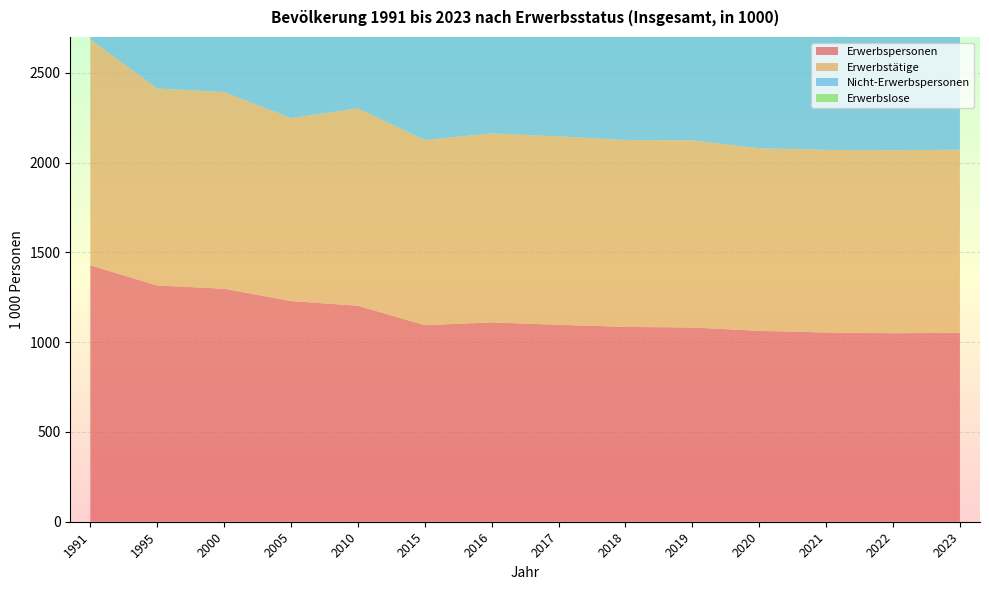

Reading left to right, extract all data points from this chart.

Erwerbspersonen: 1991=1428.4	1995=1315.6	2000=1297.7	2005=1229.0	2010=1203.0	2015=1095.0	2016=1110.0	2017=1097.0	2018=1085.0	2019=1082.0	2020=1063.0	2021=1054.0	2022=1050.0	2023=1052.0
Erwerbstätige: 1991=1258.5	1995=1097.4	2000=1095.3	2005=1019.0	2010=1099.0	2015=1031.0	2016=1053.0	2017=1049.0	2018=1041.0	2019=1042.0	2020=1017.0	2021=1017.0	2022=1019.0	2023=1020.0
Nicht-Erwerbspersonen: 1991=1169.7	1995=1196.7	2000=1147.0	2005=1116.0	2010=1038.0	2015=1058.0	2016=1059.0	2017=1014.0	2018=1024.0	2019=1019.0	2020=1033.0	2021=1036.0	2022=1034.0	2023=1044.0
Erwerbslose: 1991=169.8	1995=218.3	2000=202.4	2005=210.0	2010=103.0	2015=64.0	2016=57.0	2017=49.0	2018=44.0	2019=40.0	2020=47.0	2021=37.0	2022=31.0	2023=32.0